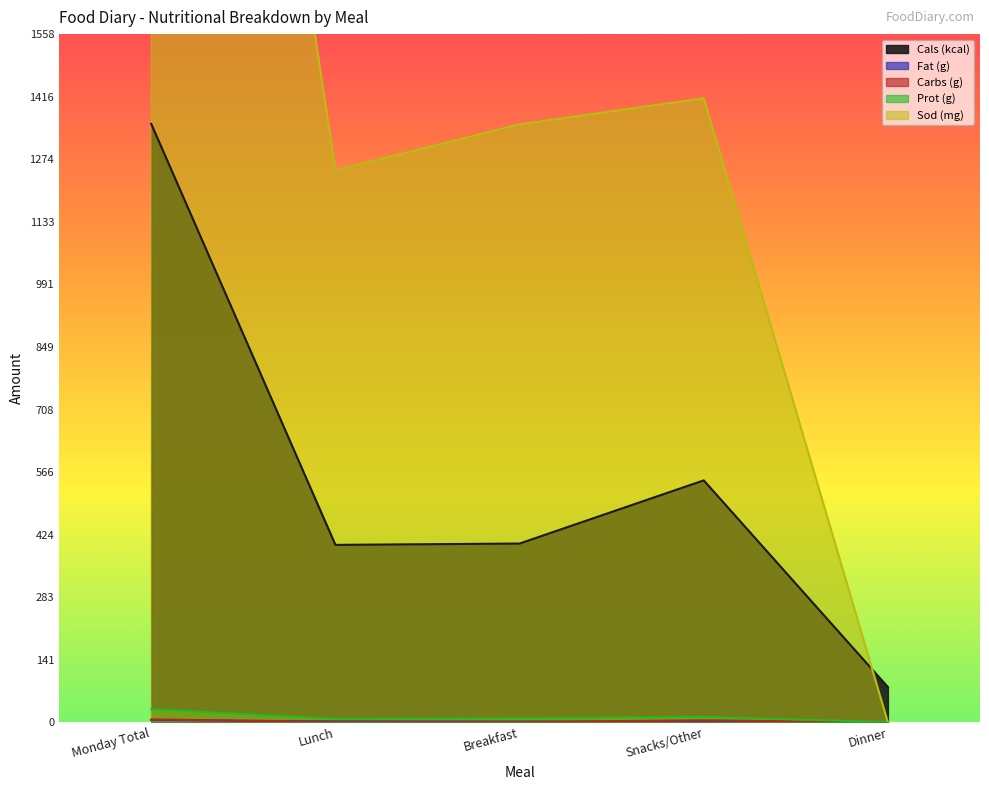

At which category is the sum across all series the highest?

Monday Total